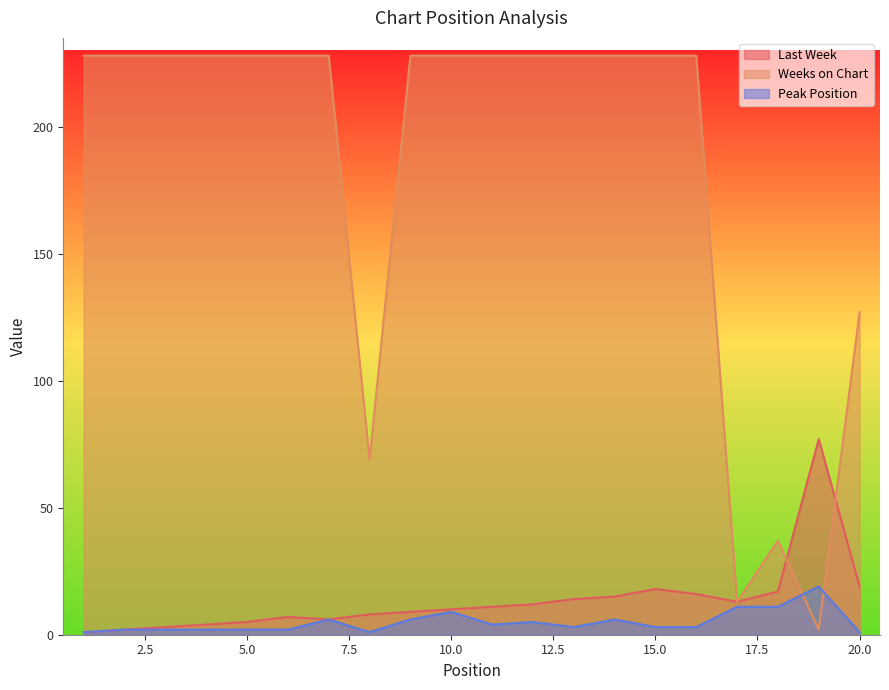

Reading left to right, transcribe all the data shown in this chart.

Last Week: 1=1	2=2	3=3	4=4	5=5	6=7	7=6	8=8	9=9	10=10	11=11	12=12	13=14	14=15	15=18	16=16	17=13	18=17	19=77	20=19
Weeks on Chart: 1=228	2=228	3=228	4=228	5=228	6=228	7=228	8=69	9=228	10=228	11=228	12=228	13=228	14=228	15=228	16=228	17=13	18=37	19=2	20=127
Peak Position: 1=1	2=2	3=2	4=2	5=2	6=2	7=6	8=1	9=6	10=9	11=4	12=5	13=3	14=6	15=3	16=3	17=11	18=11	19=19	20=1